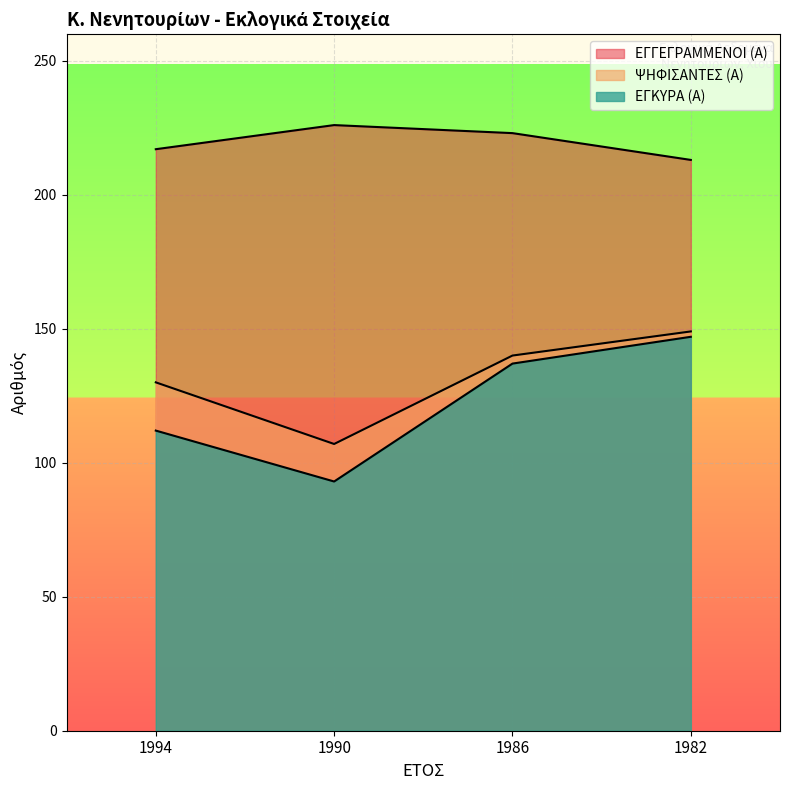

What is the difference between the maximum and minimum values in the ΨΗΦΙΣΑΝΤΕΣ (Α) series?

42